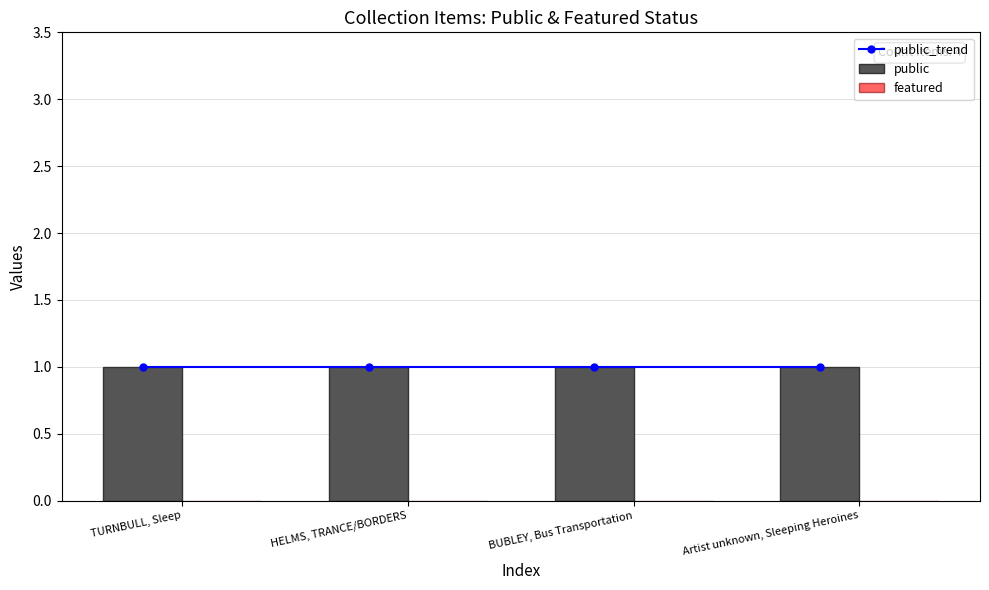

Does the chart contain stacked bars?

No